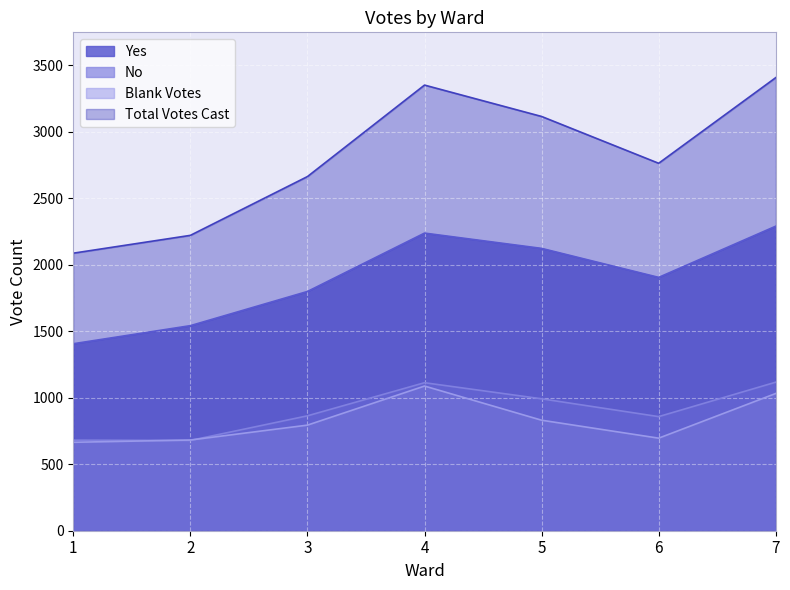

What is the value of the Blank Votes point at the 1st from the left?

665